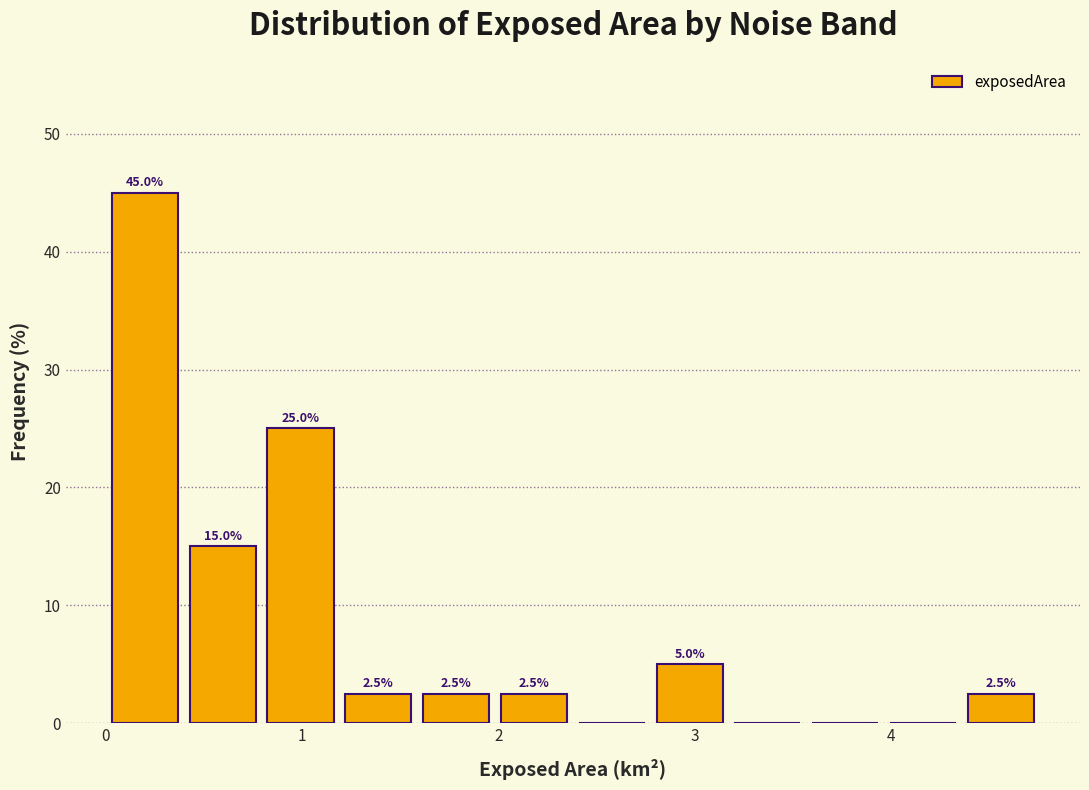

Read against the x-axis, roughly where is the centre of the tallest bar?

0.2